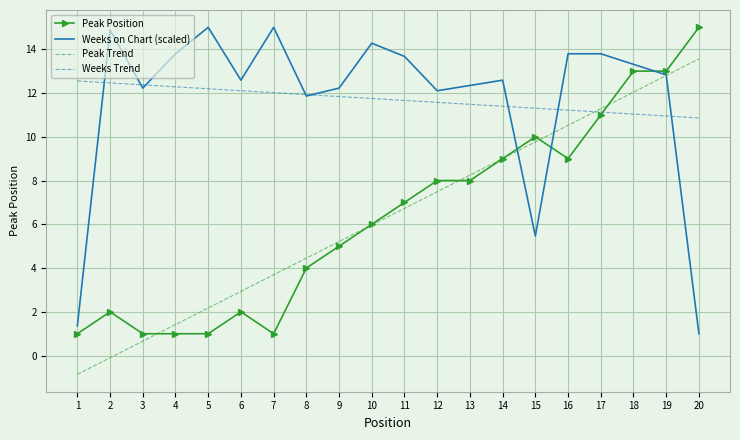

What is the total value across all series at 19?

49.6